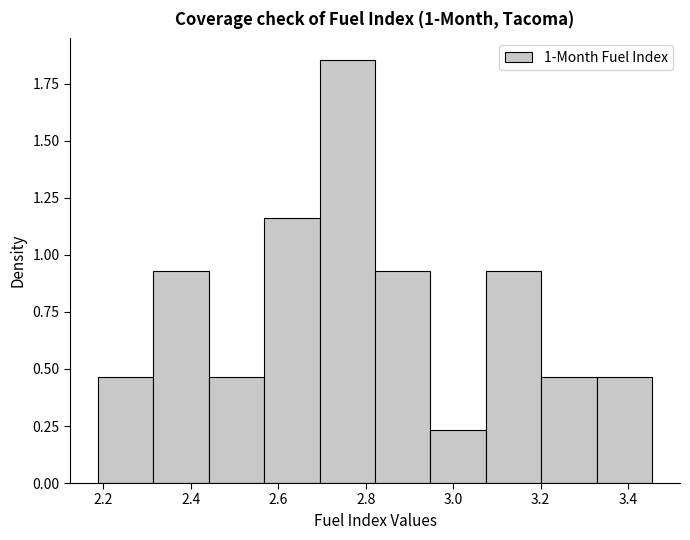

Which range on the x-axis has the tallest bar?

2.70 to 2.82